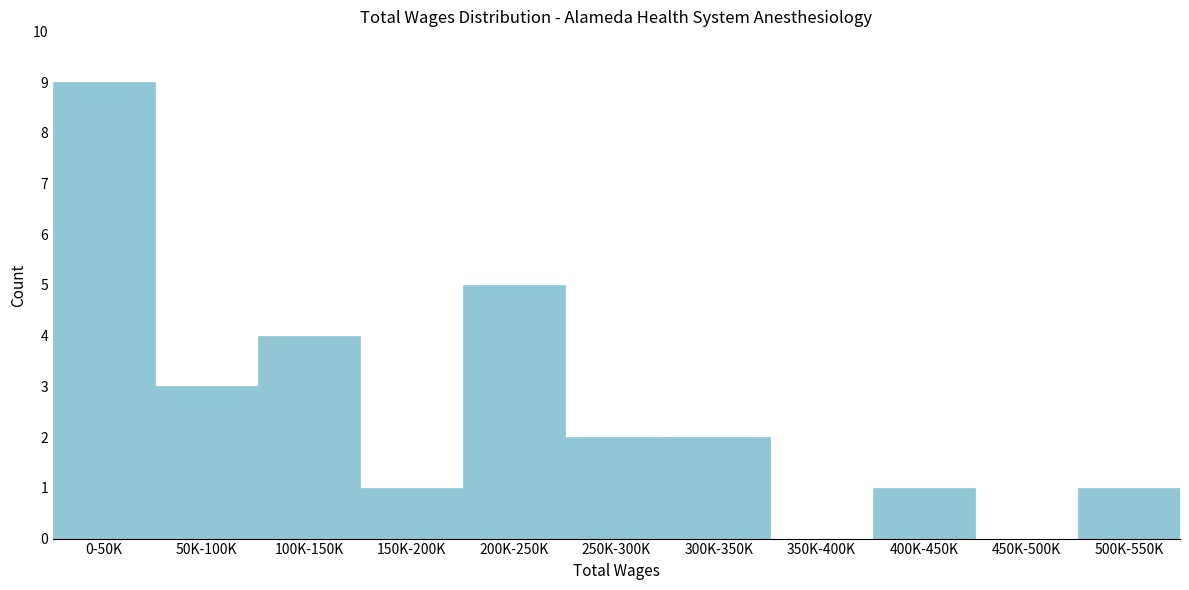

Reading left to right, what are all the values shown in this chart?

0-50K=9	50K-100K=3	100K-150K=4	150K-200K=1	200K-250K=5	250K-300K=2	300K-350K=2	350K-400K=0	400K-450K=1	450K-500K=0	500K-550K=1